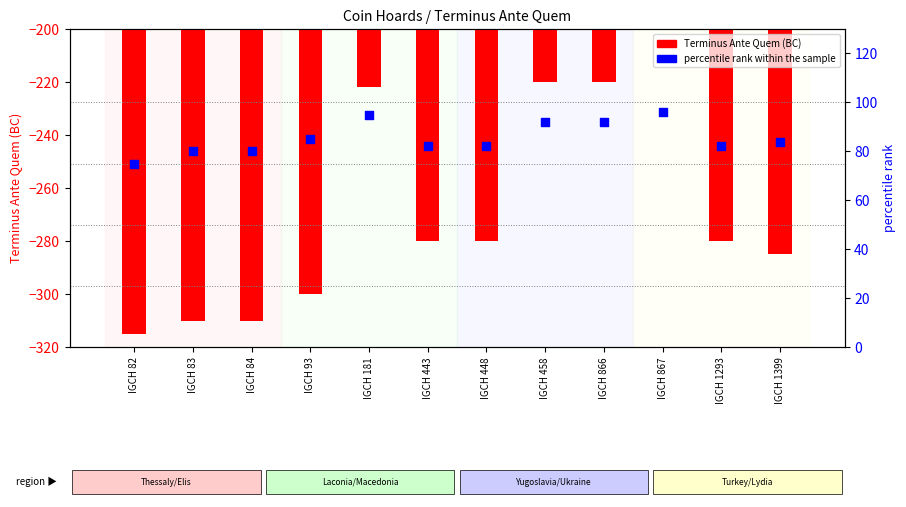

At which category is the sum across all series the highest?

IGCH 867